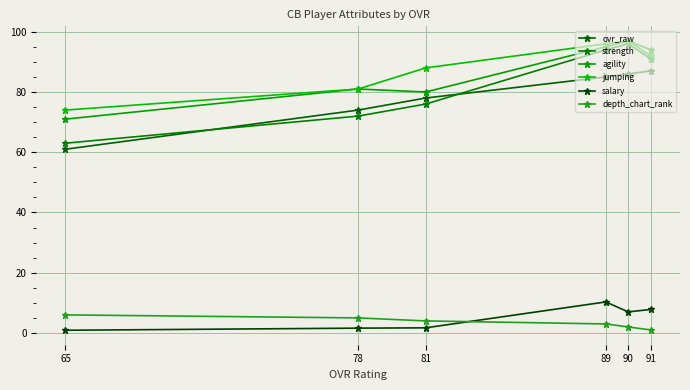

The agility series shows 60.7 at 89. True or false?

False